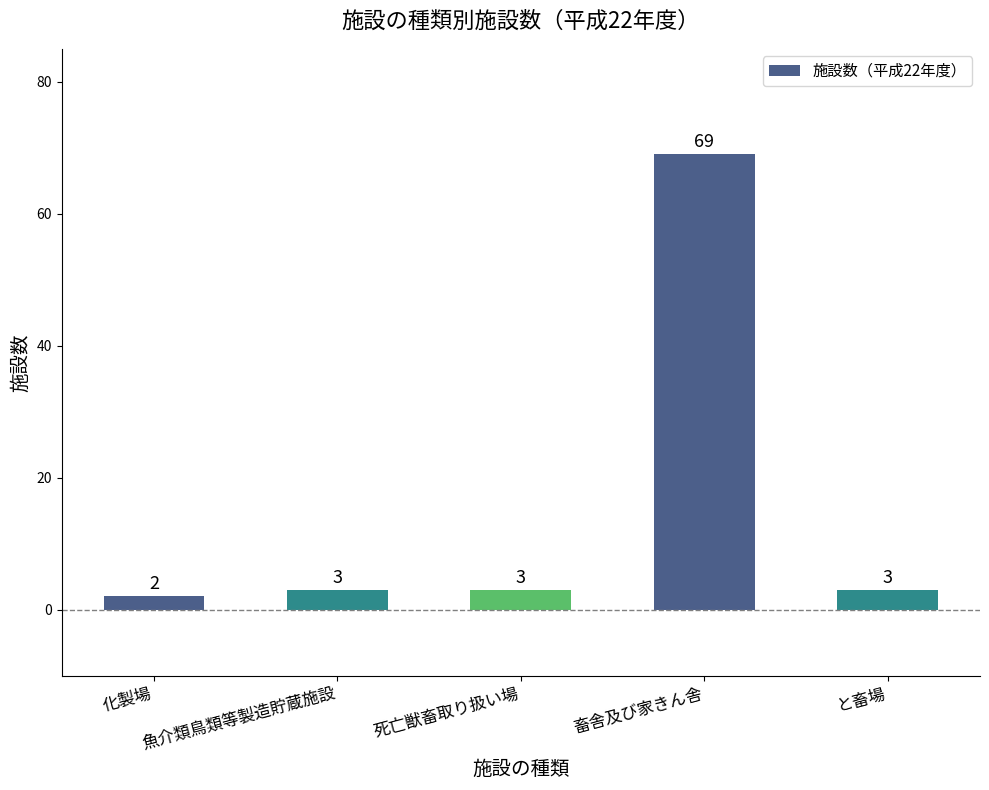

Reading left to right, transcribe all the data shown in this chart.

化製場=2	魚介類鳥類等製造貯蔵施設=3	死亡獣畜取り扱い場=3	畜舎及び家きん舎=69	と畜場=3